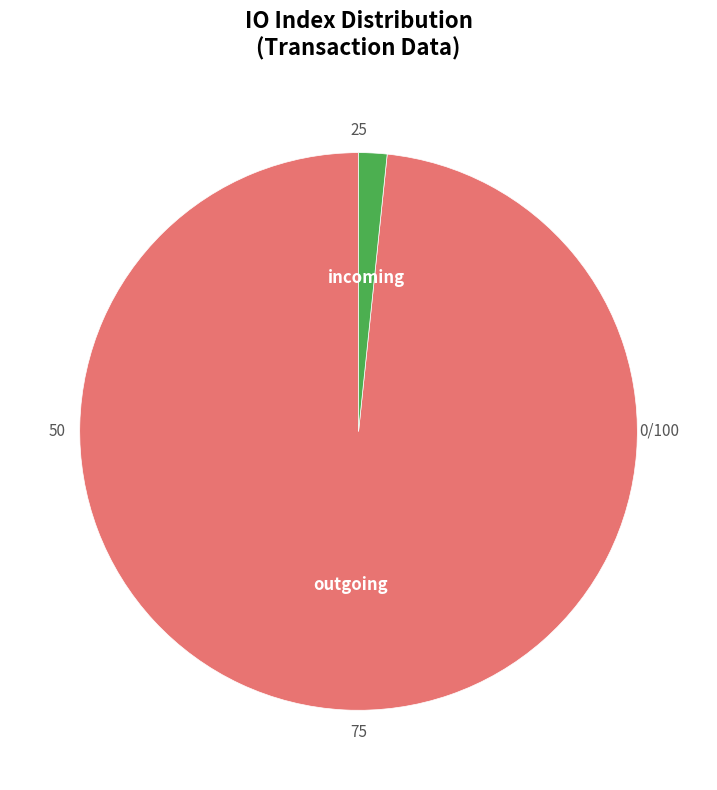

Does any single category account for the majority?

Yes